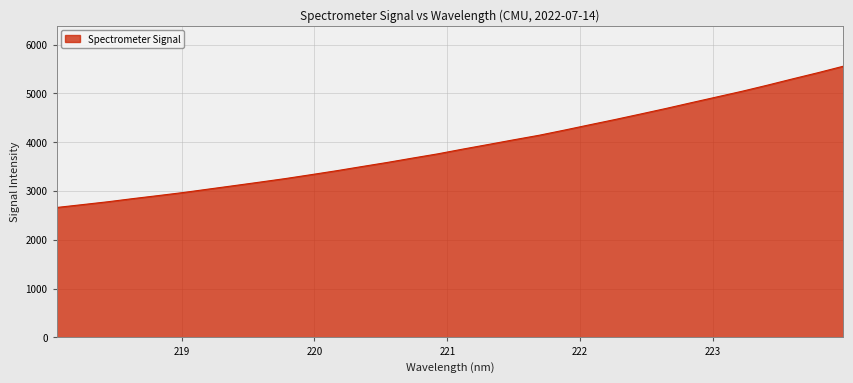

What is the maximum value shown in the chart?

5558.9